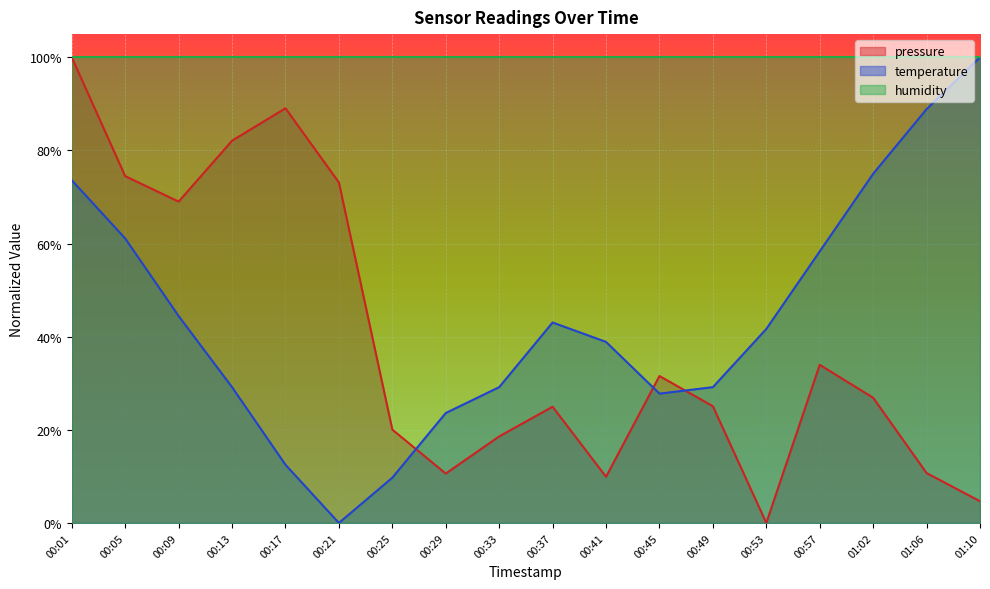

What is the label of the 8th point from the right?

00:41